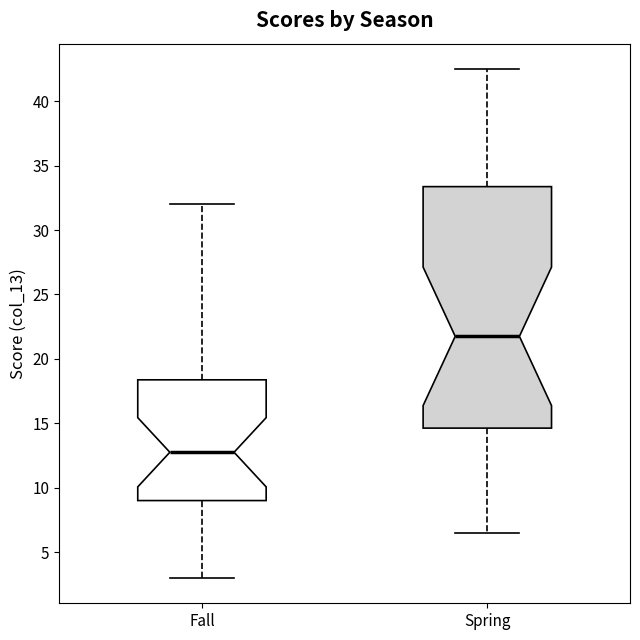

Reading left to right, transcribe this box plot: for each box, give where its median line is, the range the box spans, and where its two whiskers end, as read against the y-axis. The values are not printed on the chart, so give them approximately, as read against the axis.

Fall: median 13.0, box 9.0 to 18.5, whiskers 3.0 to 32.0
Spring: median 22.0, box 14.5 to 33.5, whiskers 6.5 to 42.5